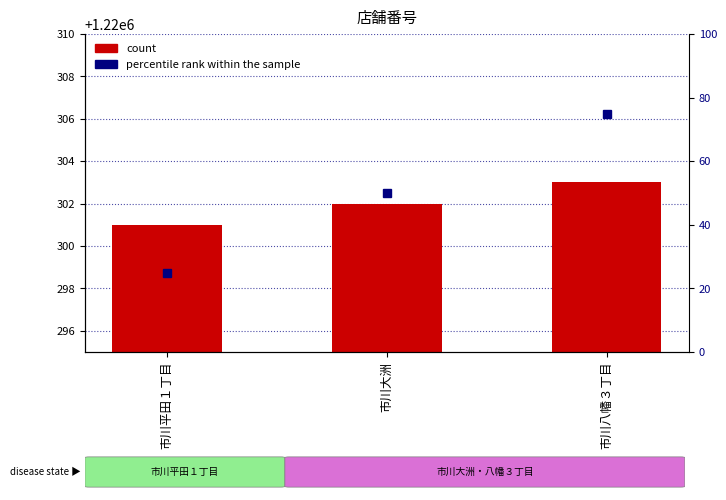

What is the sum of the values at 市川大洲 and 市川平田１丁目?

2440603